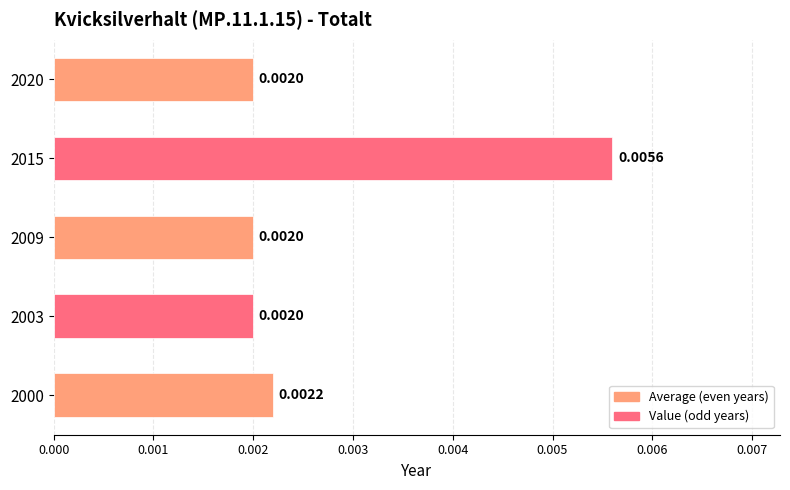

Between 2015 and 2020, which is larger?

2015